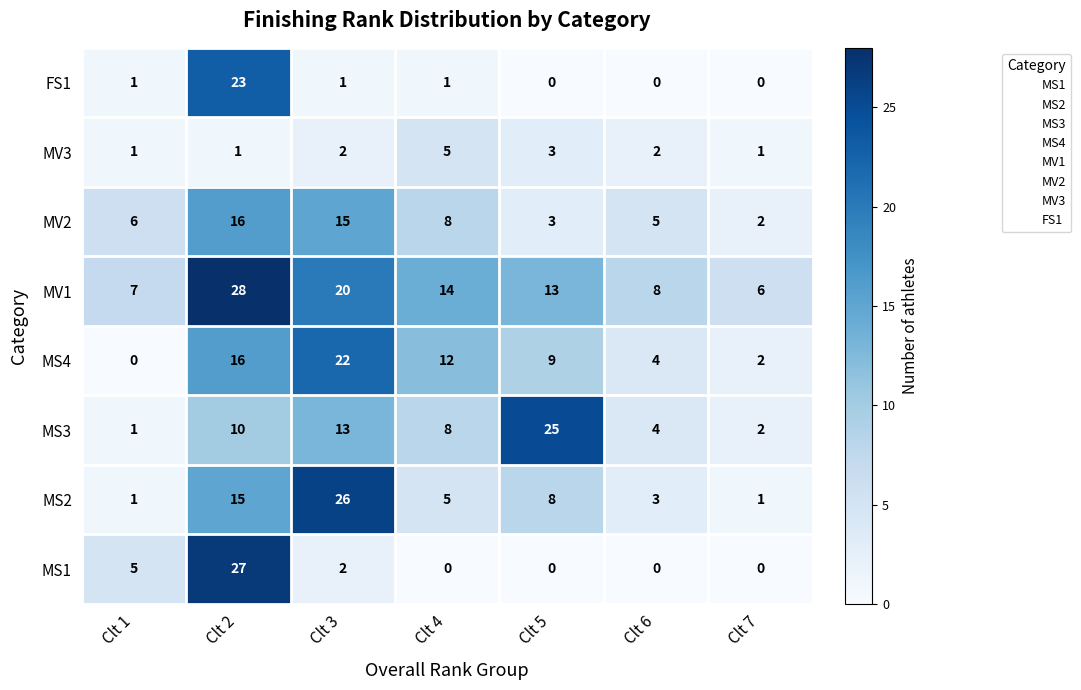

Which series has the largest total across all categories?

MV1